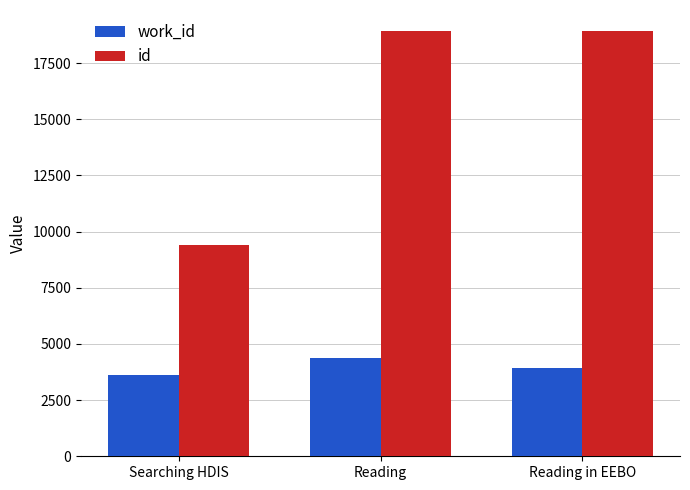

Which series changed the most between Reading and Reading in EEBO?

work_id